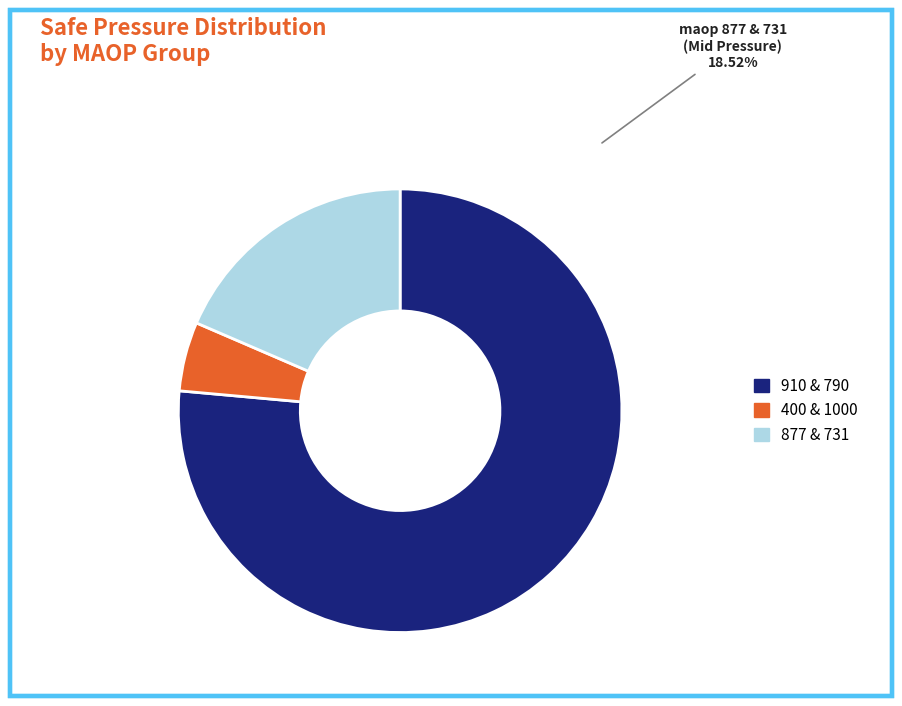

Is there any slice that represents more than half of the pie?

Yes